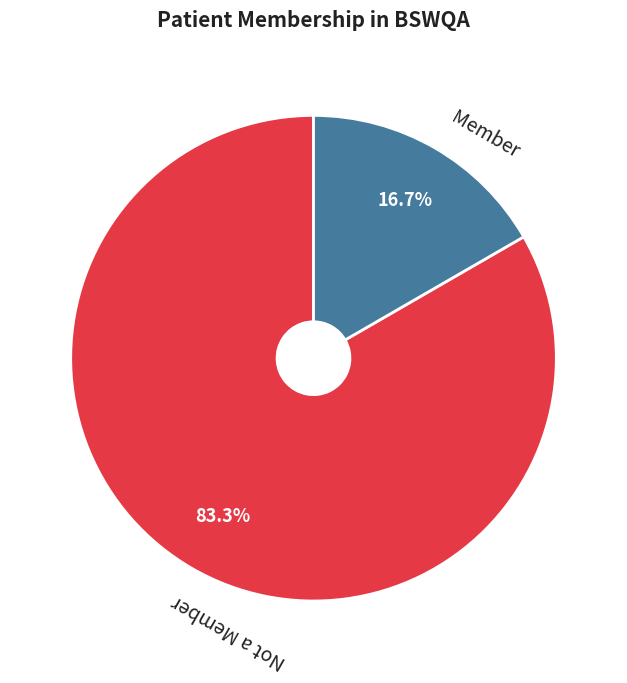

Combined, do Not a Member and Member account for over 50%?

Yes